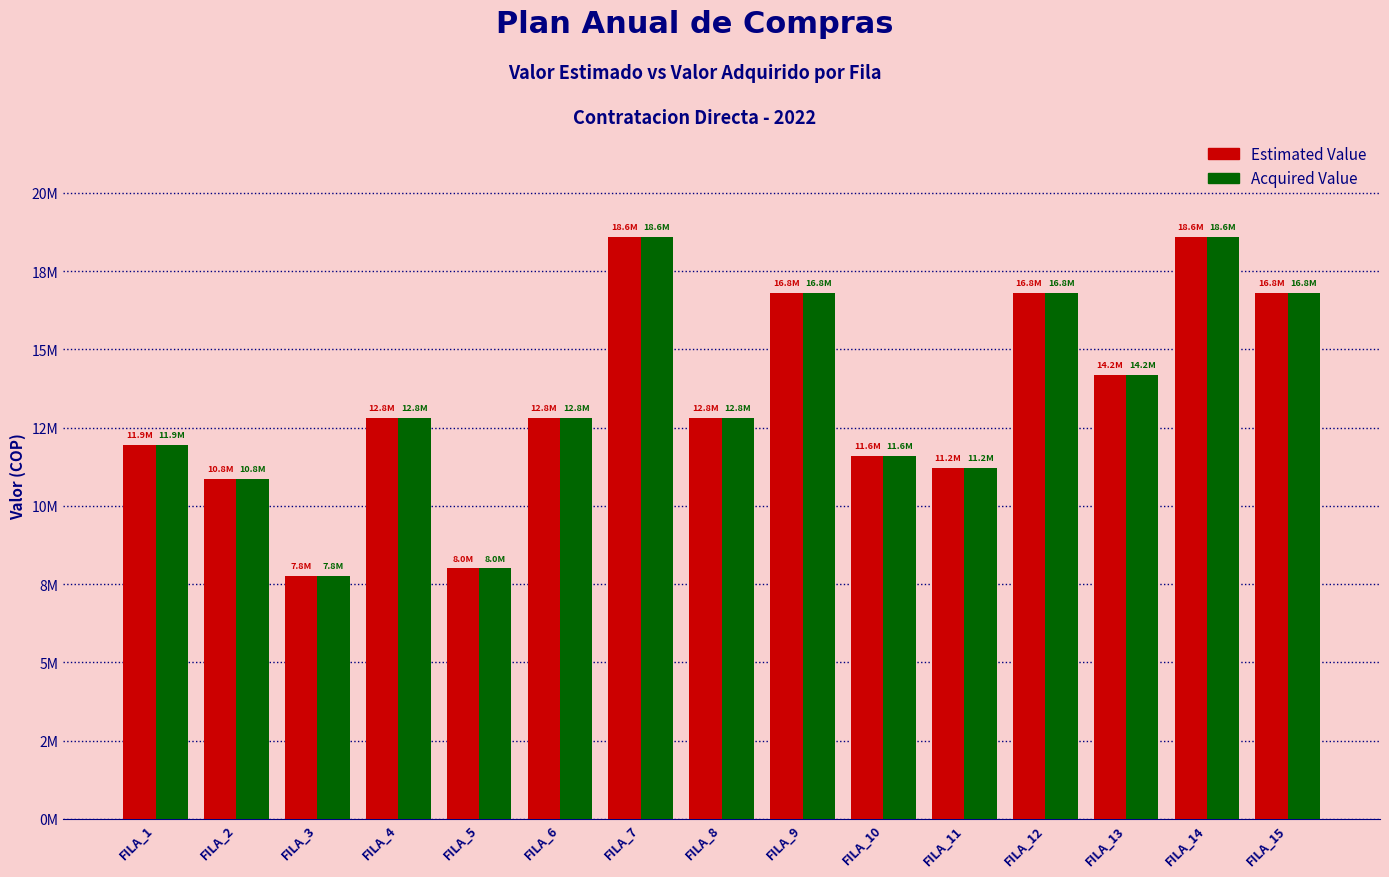

The Estimated Value series shows 8000000 at FILA_5. True or false?

True